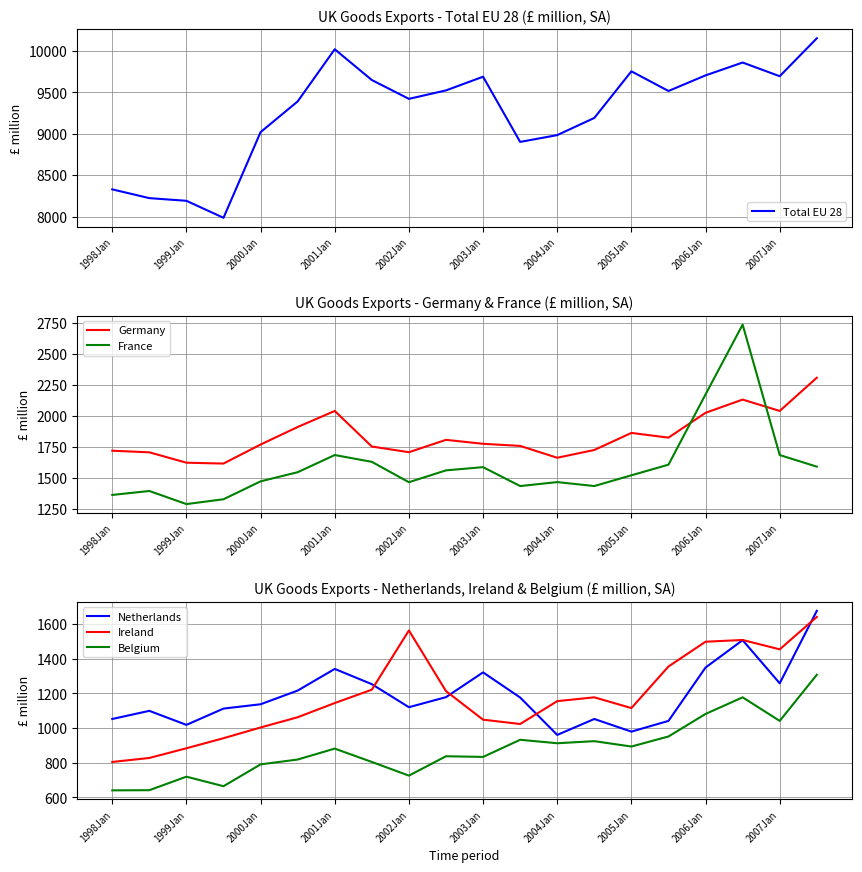

Is it true that Total EU 28 equals 3899 at 2000Jan?

False